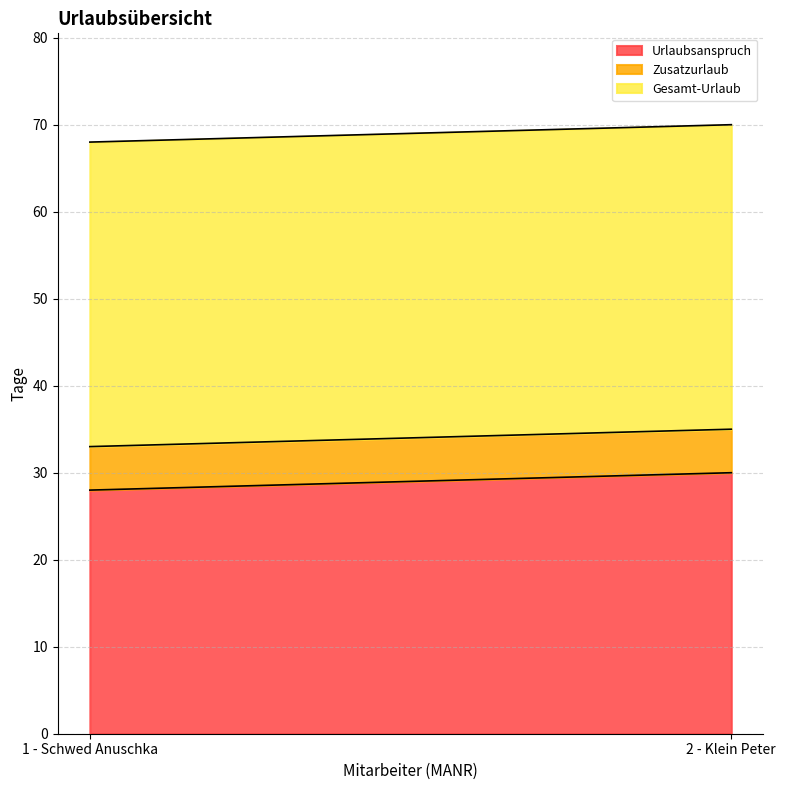

How many lines are shown in the chart?

3